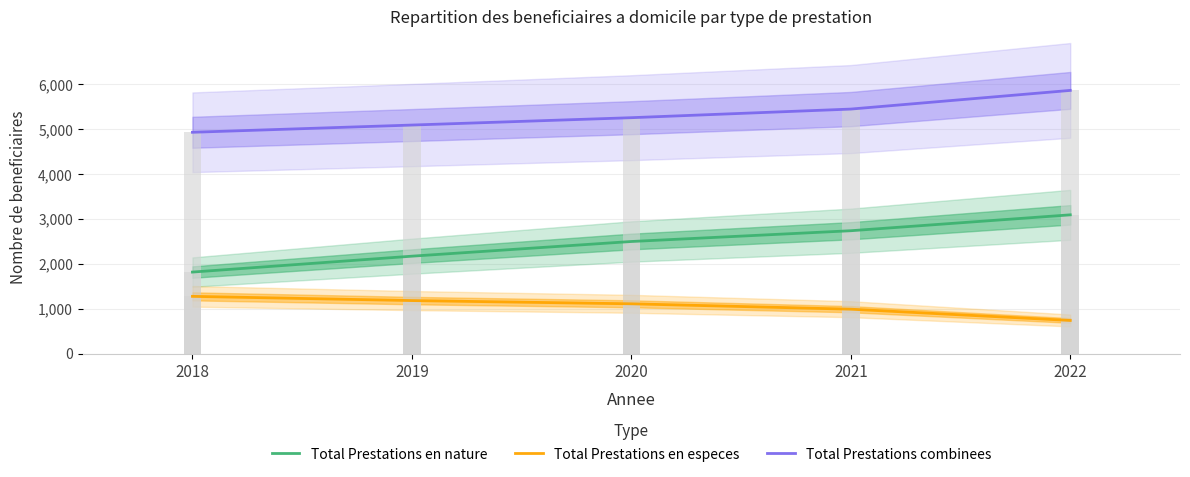

What is the sum of the Total Prestations en nature values at 2019 and 2018?

3988